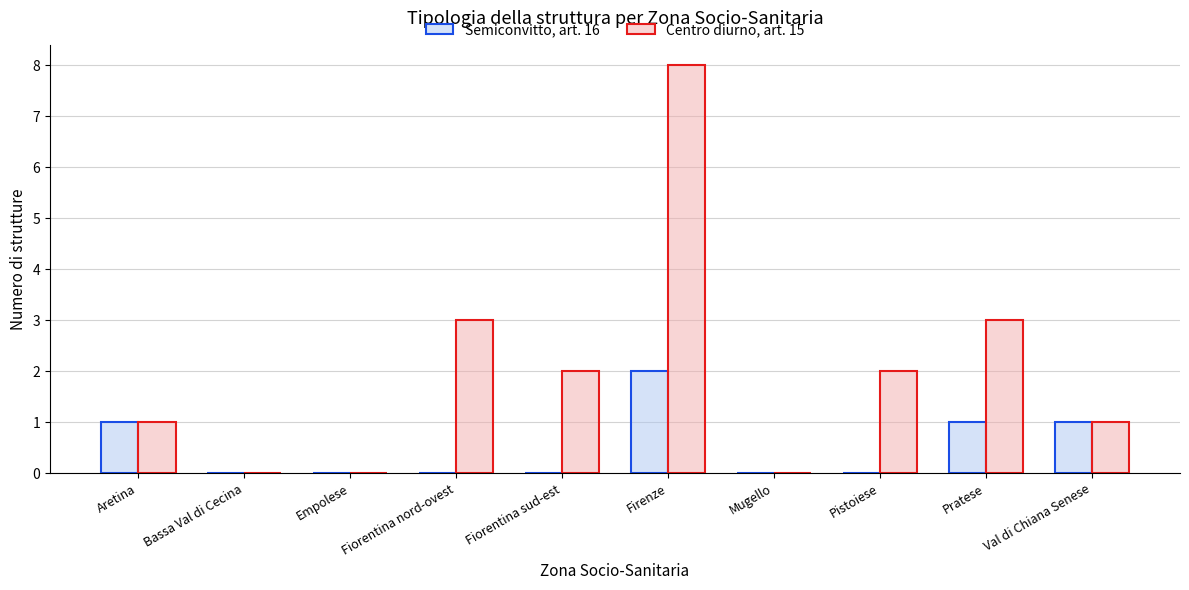

True or false: Centro diurno, art. 15 has a value of 2 at Fiorentina sud-est.

True